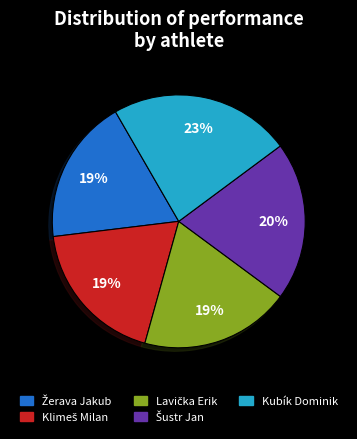

To the nearest percent, what portion does Kubík Dominik represent?

23%